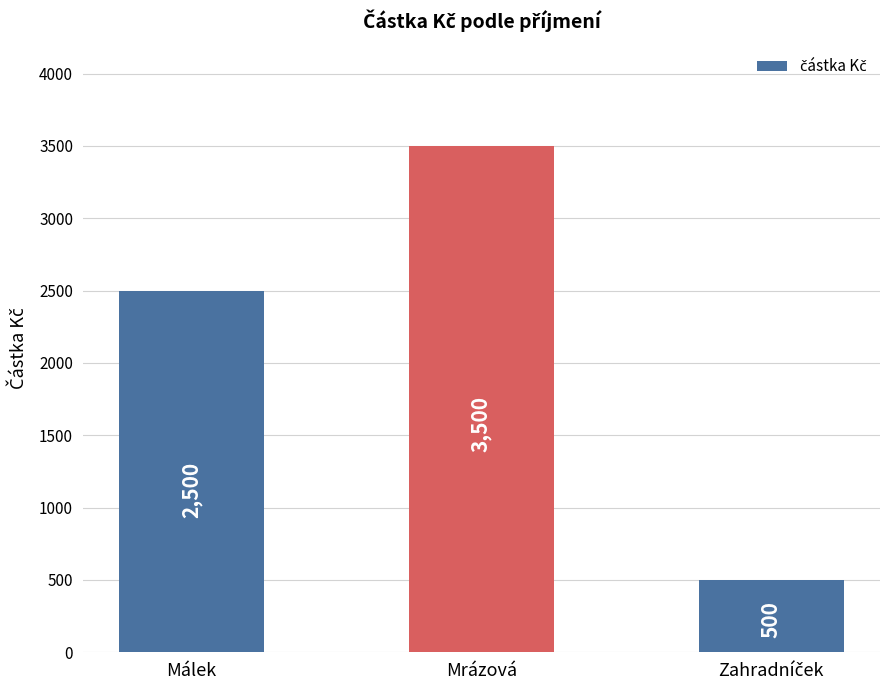

What is the average value?

2167